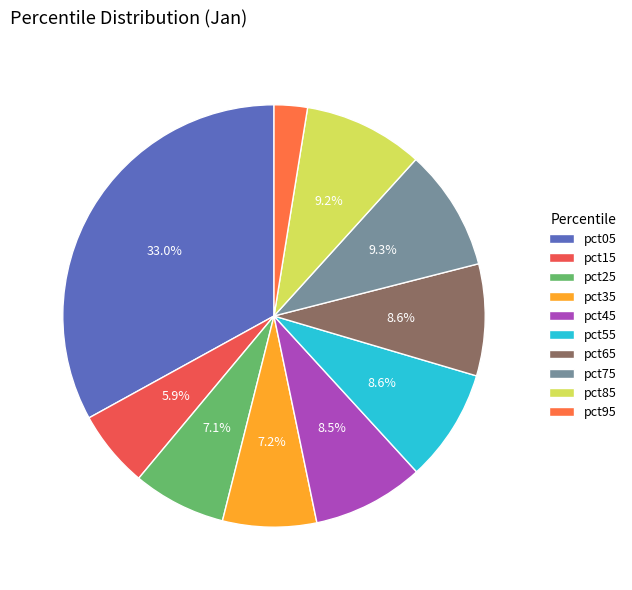

How many slices are in this pie chart?

10